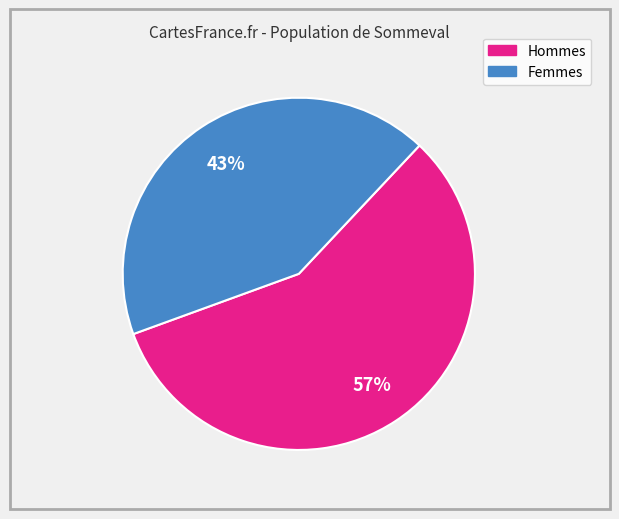

Does any single category account for the majority?

Yes